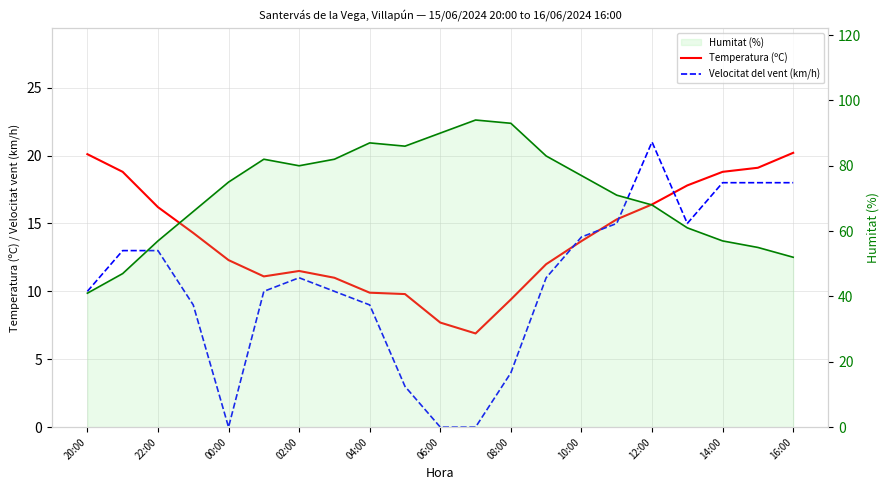

How many lines are shown in the chart?

3